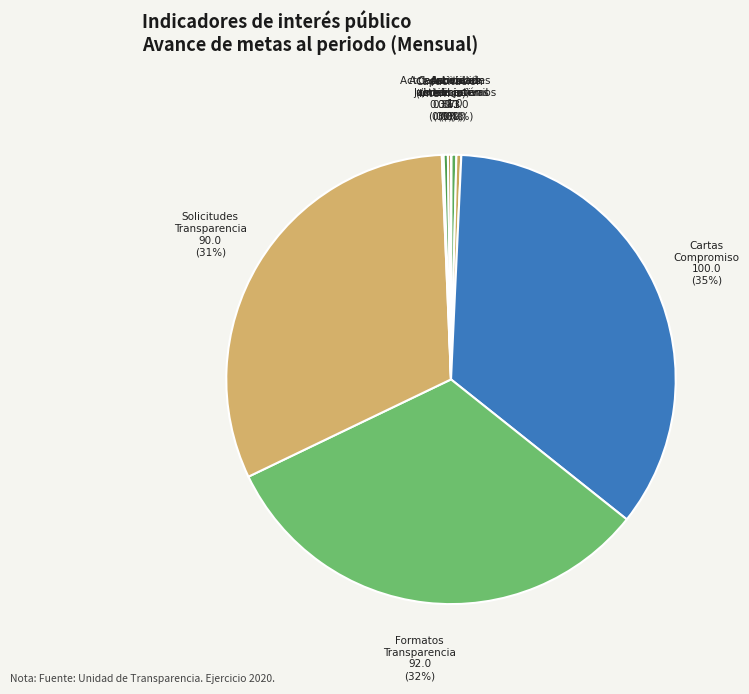

Between Act. laborales (internos) 0.87 and Solicitudes Transparencia 90.0, which is larger?

Solicitudes Transparencia 90.0